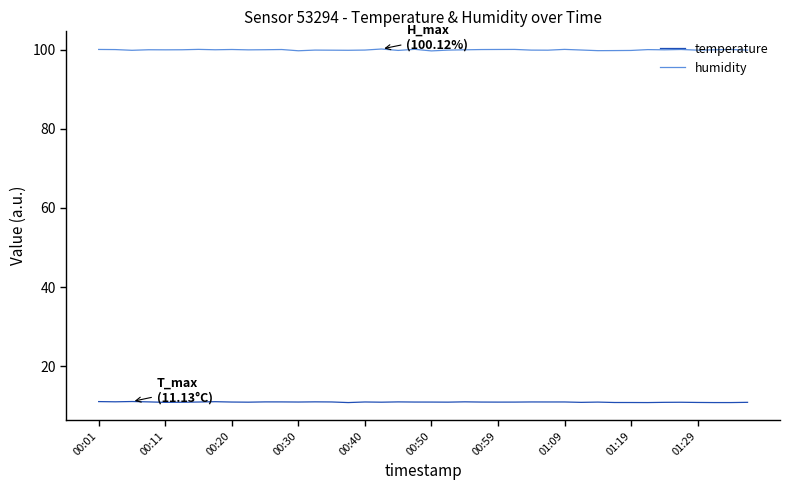

Rank the series by their maximum value, from lowest to highest.

temperature, humidity